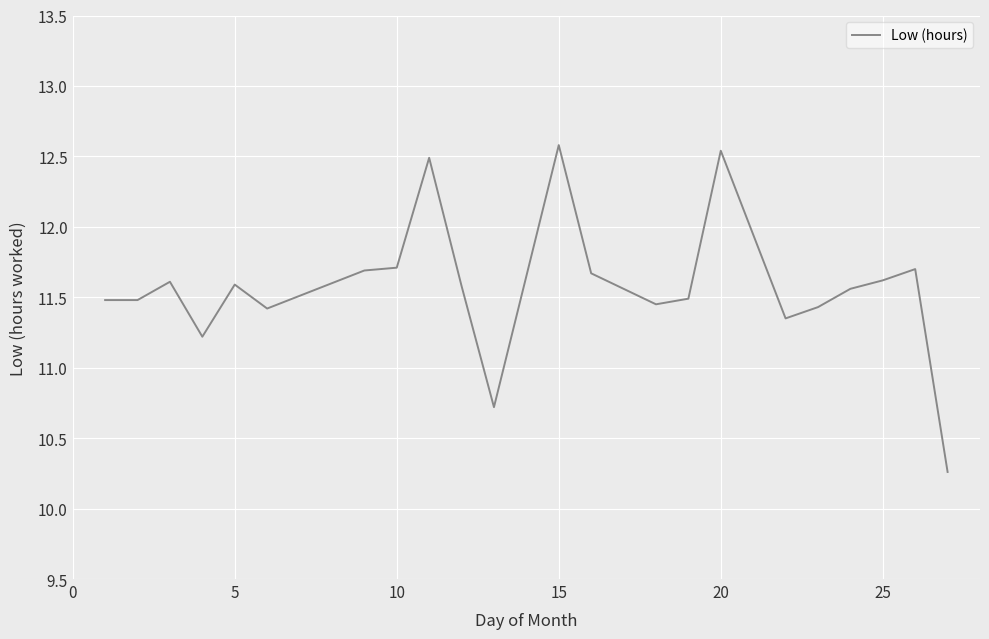

What is the difference between the maximum and minimum values?

2.3